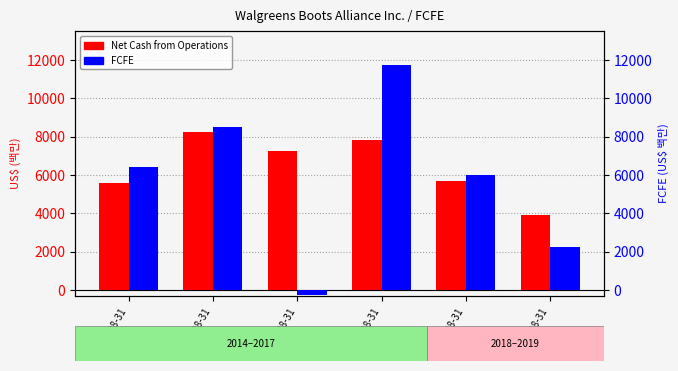

How many values in FCFE are above zero?

5